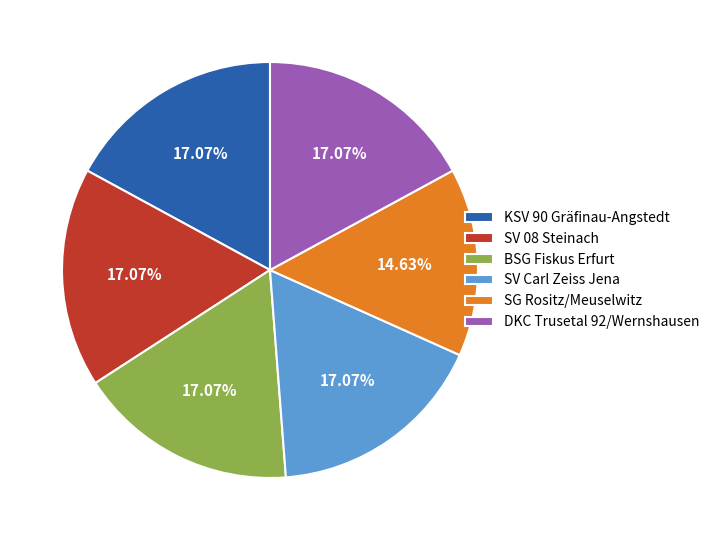

Is it true that SV 08 Steinach is 17% of the pie?

True